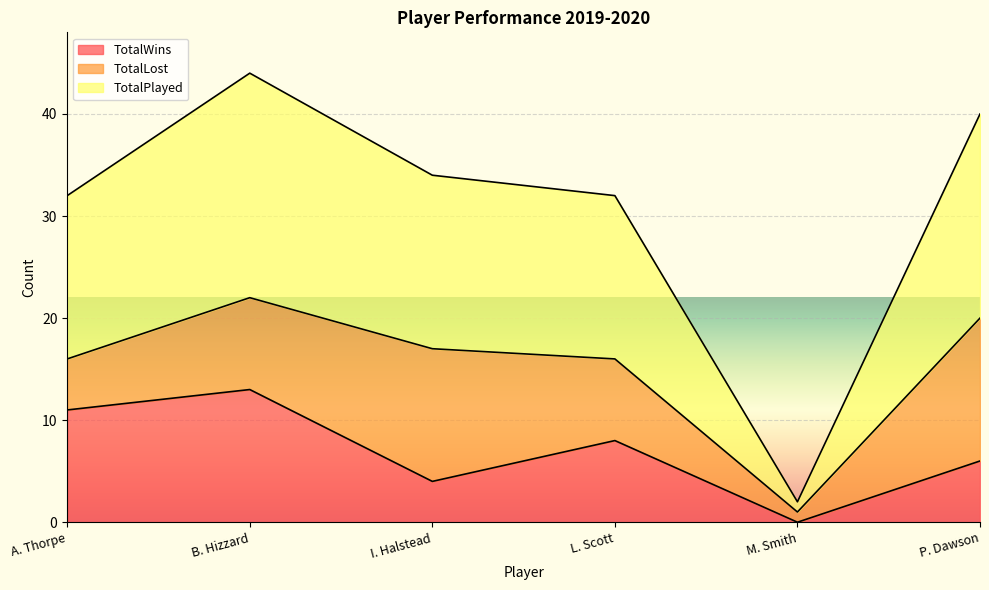

At which label does TotalWins first exceed 8?

A. Thorpe